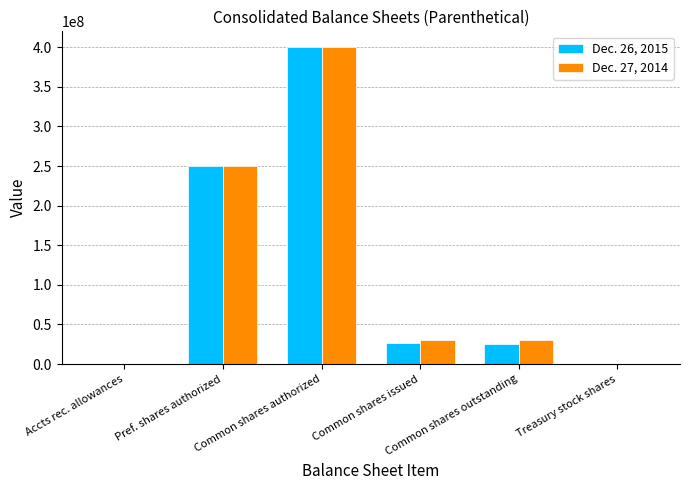

What is the maximum value shown in the chart?

400000000